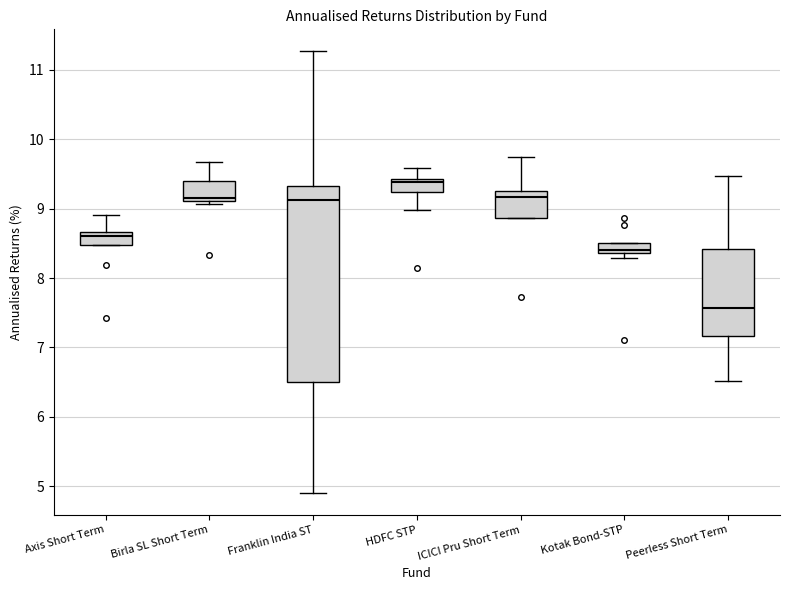

Comparing the boxes themselves (not the whiskers), which one is the tallest?

Franklin India ST